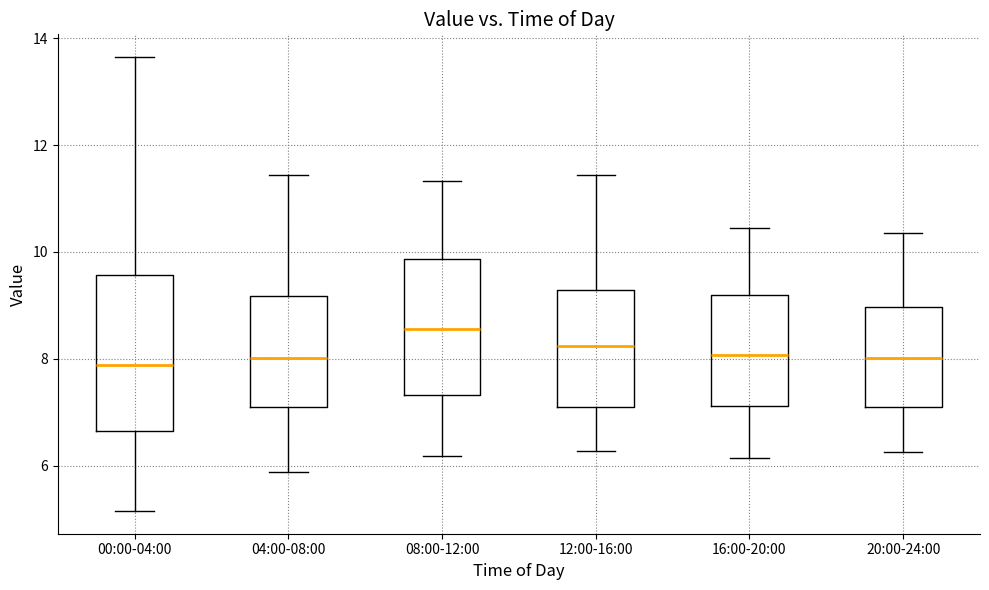

Which box's median line is the highest?

08:00-12:00